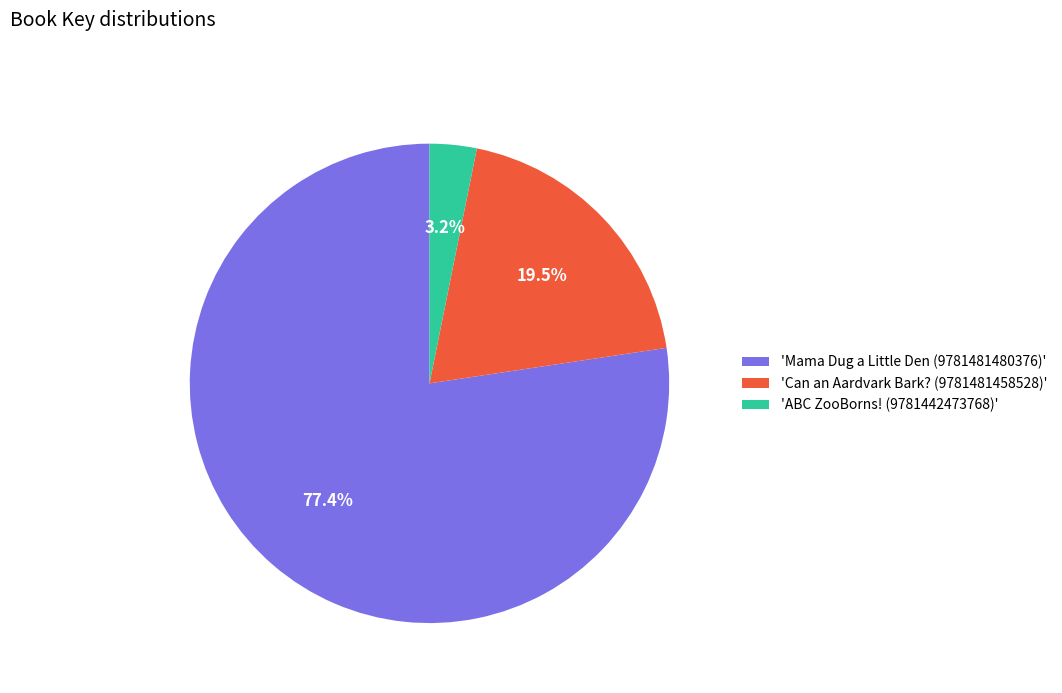

Rank the categories by value from highest to lowest.

'Mama Dug a Little Den (9781481480376)', 'Can an Aardvark Bark? (9781481458528)', 'ABC ZooBorns! (9781442473768)'